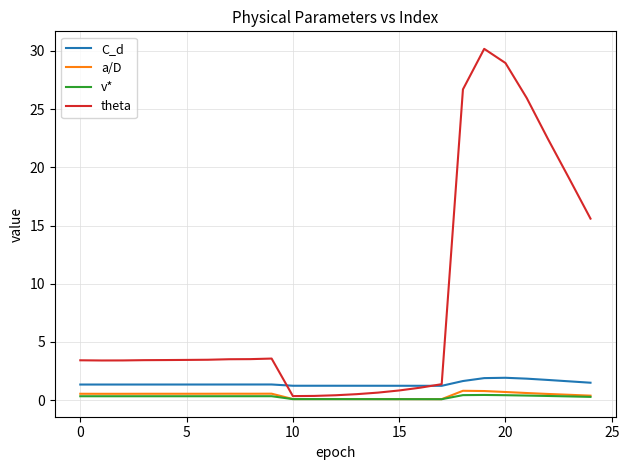

Which series has the largest total across all categories?

theta